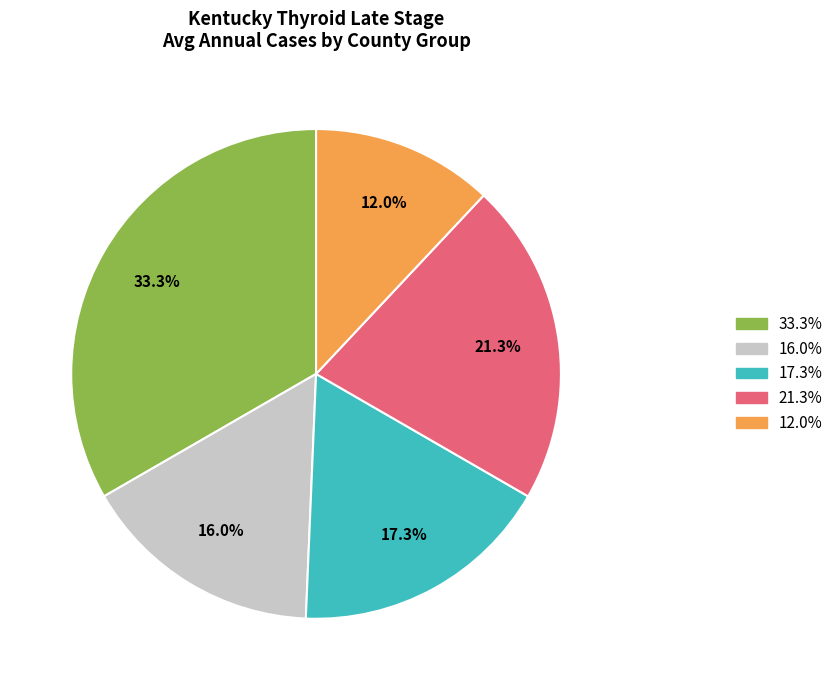

Does any single category account for the majority?

No